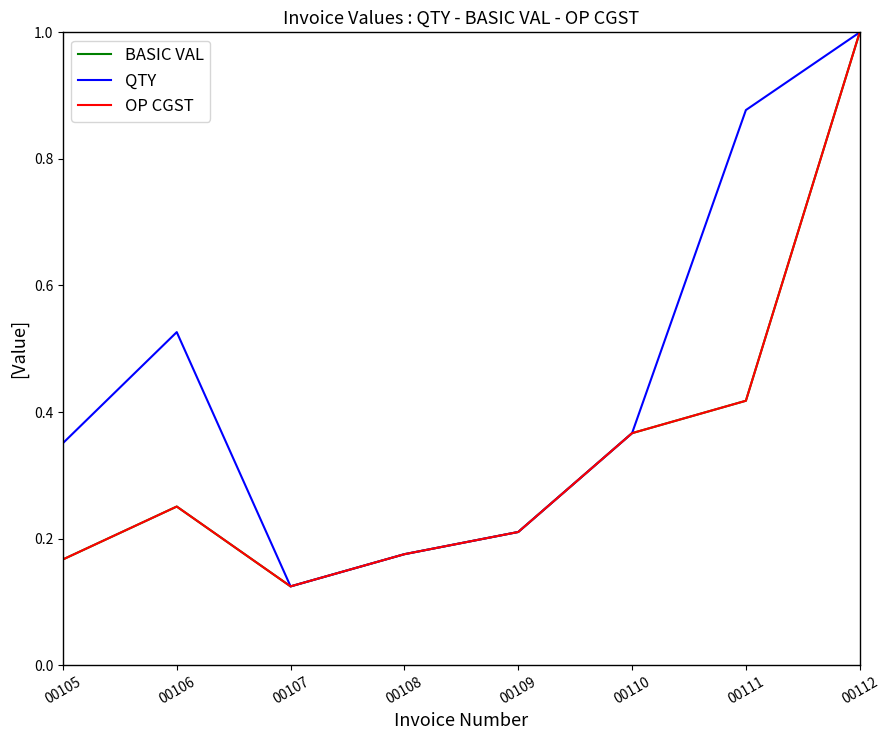

Is it true that OP CGST equals 1.0 at 00112?

True